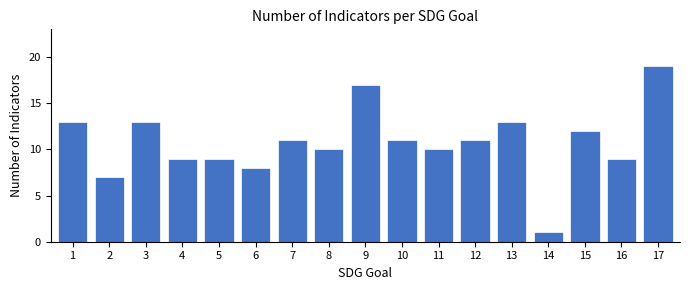

Reading left to right, list all the values displayed in this chart.

13	7	13	9	9	8	11	10	17	11	10	11	13	1	12	9	19